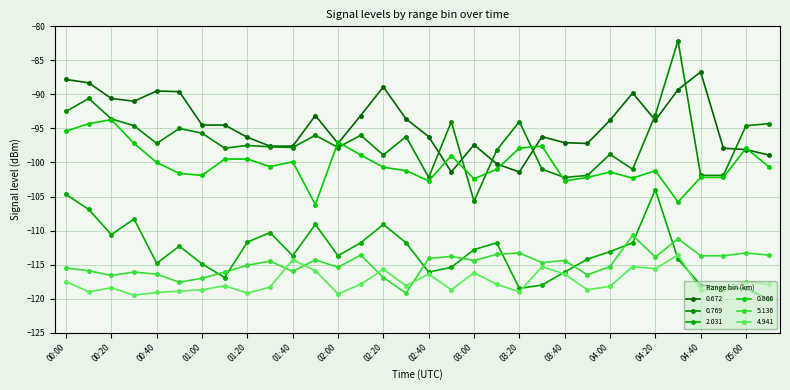

How many lines are shown in the chart?

6